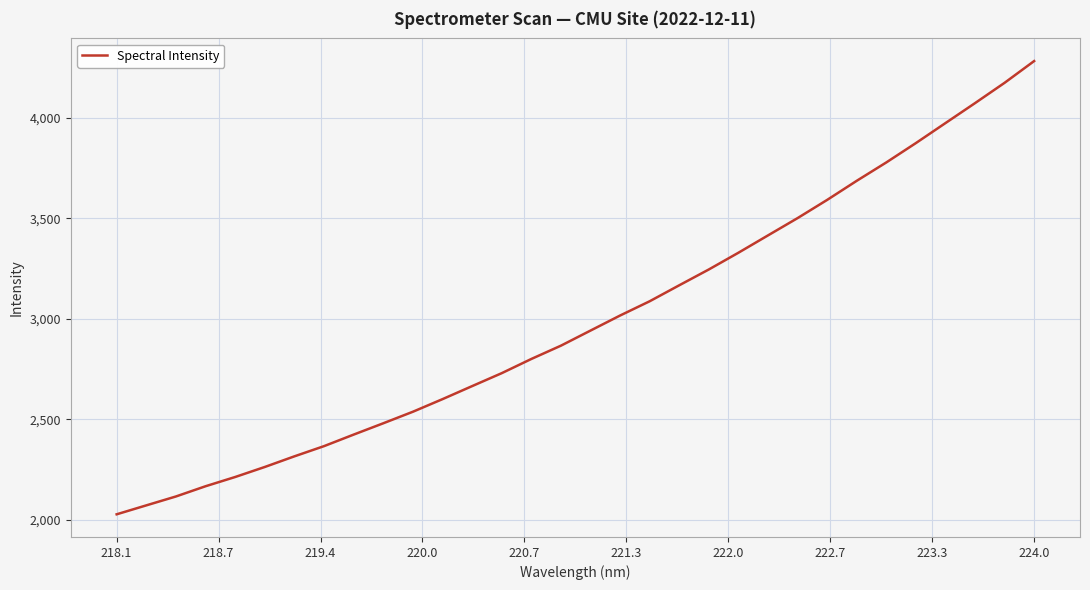

What is the minimum value shown in the chart?

2026.7